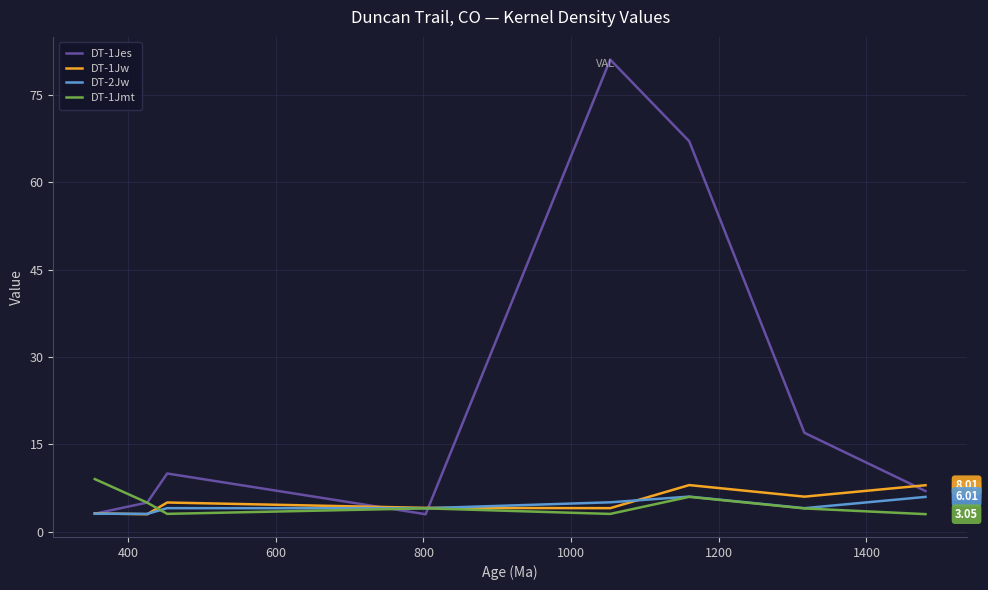

Which series has the largest total across all categories?

DT-1Jes